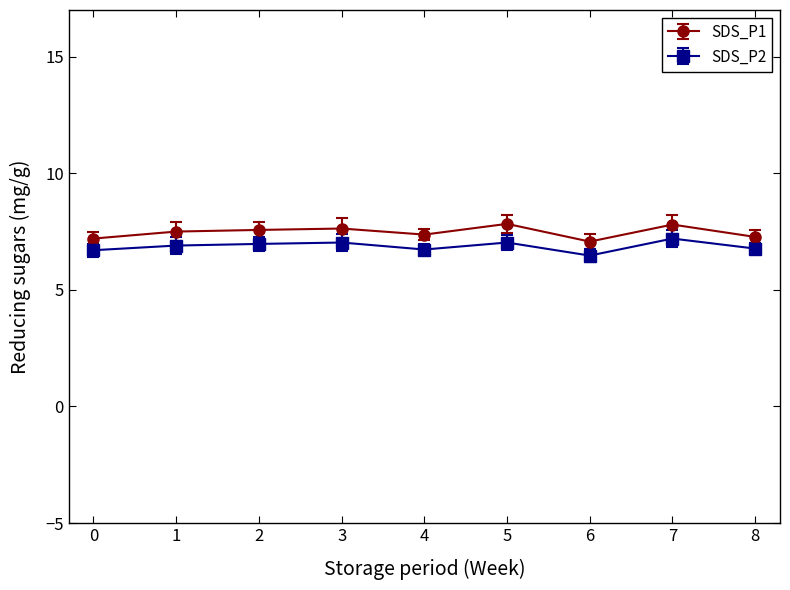

What is the maximum value shown in the chart?

7.8